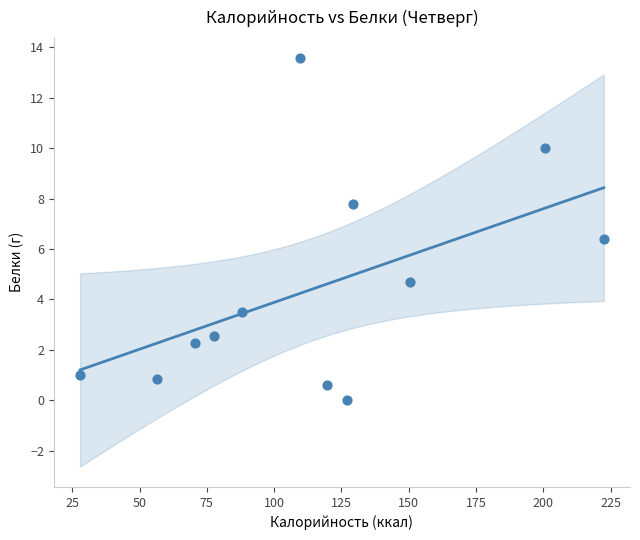

What is the range of X values (max minus min)?

194.6